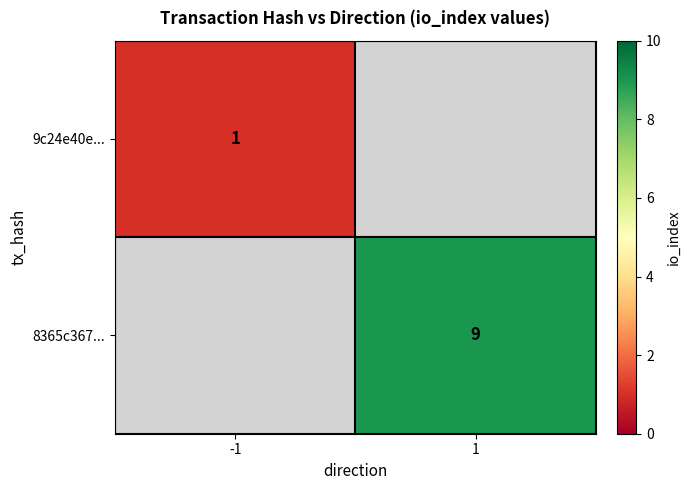

Is it true that 9c24e40e... equals 0 at -1?

False